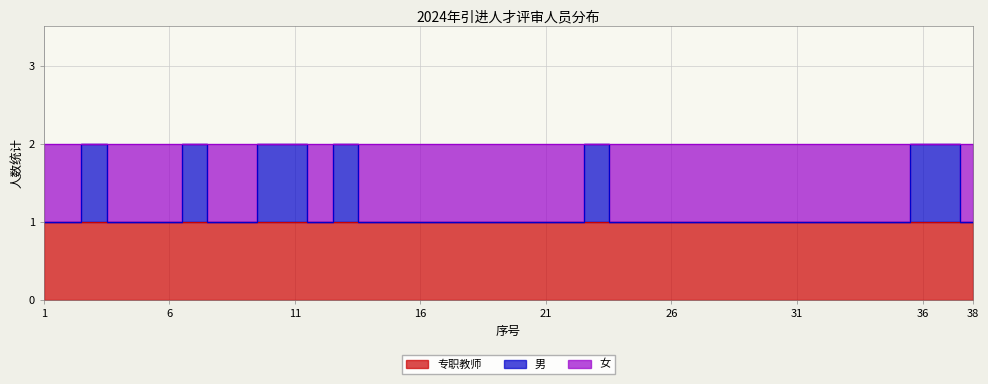

How many values in 女 are above zero?

30